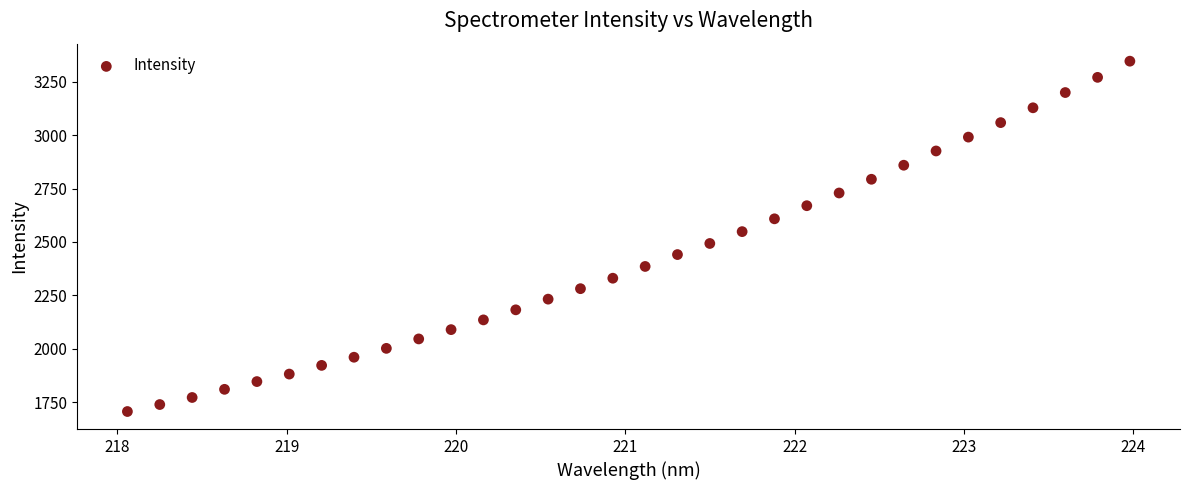

What is the range of X values (max minus min)?

5.9